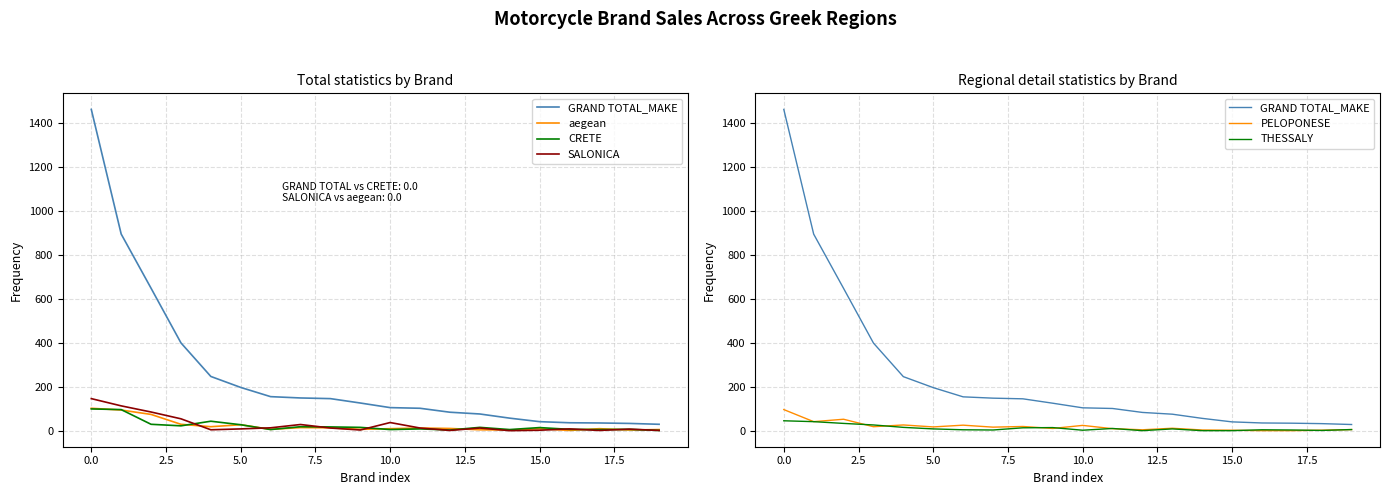

What is the difference between the maximum and minimum values in the aegean series?

101